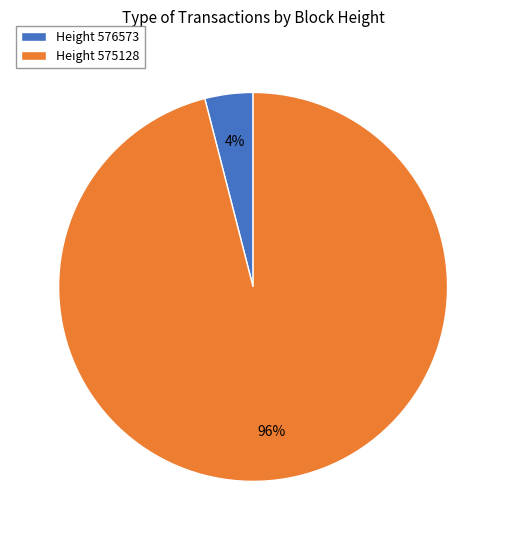

Rank the categories by value from lowest to highest.

Height 576573, Height 575128